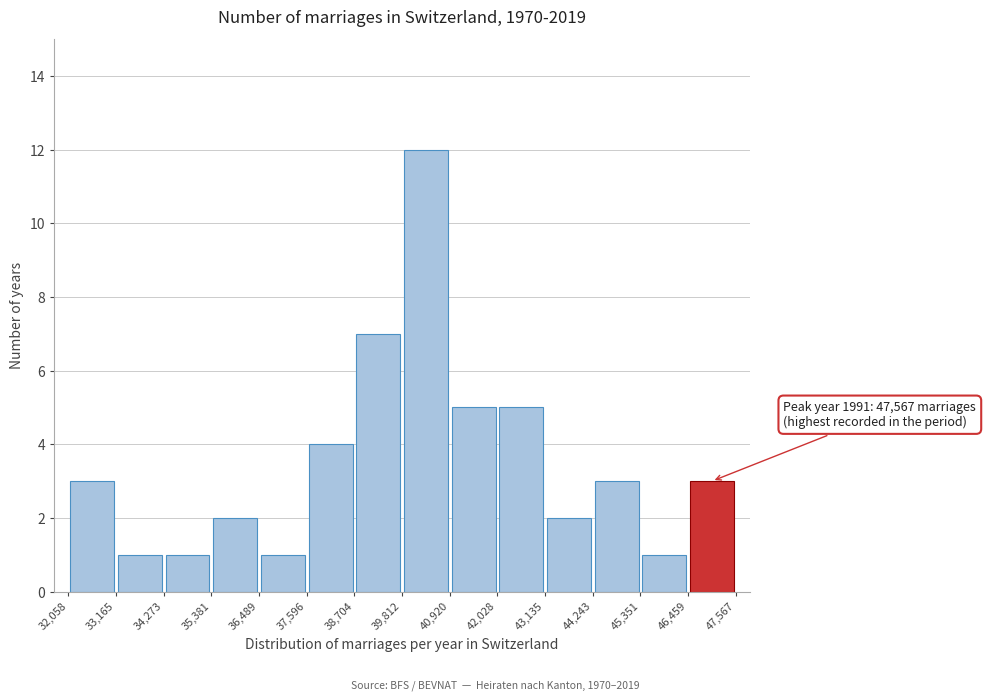

Over which range of the x-axis is the bar tallest?

39,812 to 40,920